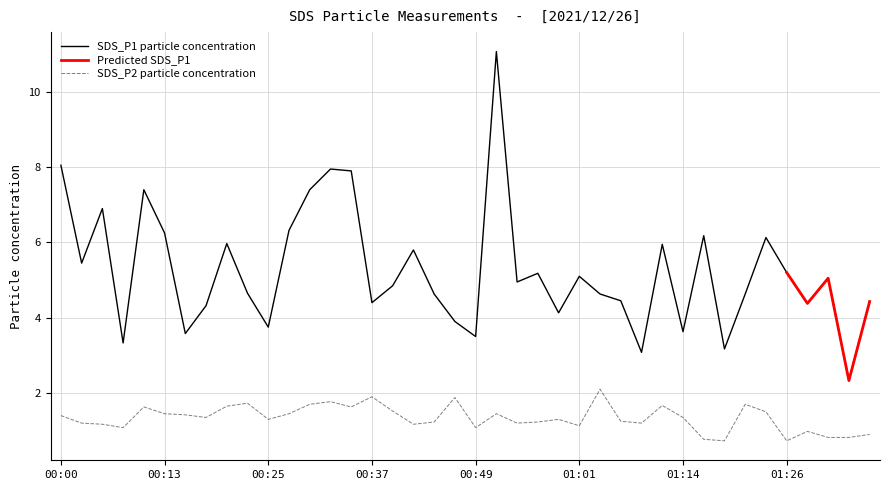

Rank the categories by SDS_P2 value from highest to lowest.

01:04, 00:37, 00:47, 00:32, 00:22, 00:30, 01:21, 01:11, 00:20, 00:10, 00:35, 00:39, 01:24, 00:13, 00:27, 00:52, 00:15, 00:00, 00:17, 01:14, 00:25, 00:59, 01:06, 00:44, 00:56, 00:03, 00:54, 01:09, 00:05, 00:42, 01:01, 00:08, 00:49, 01:29, 01:36, 01:31, 01:34, 01:16, 01:19, 01:26